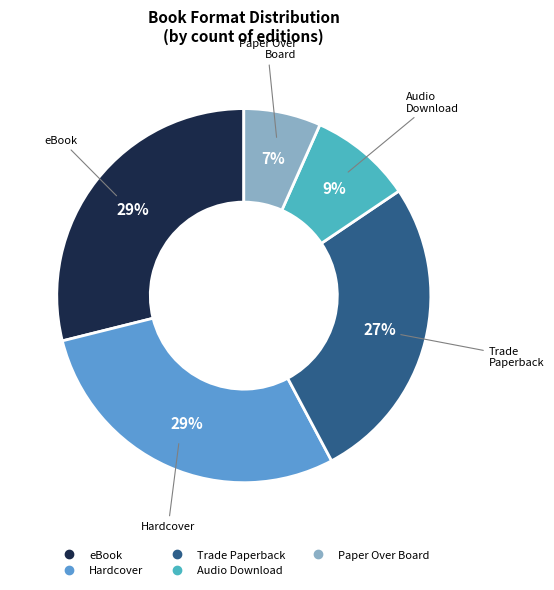

How many segments does this pie chart have?

5